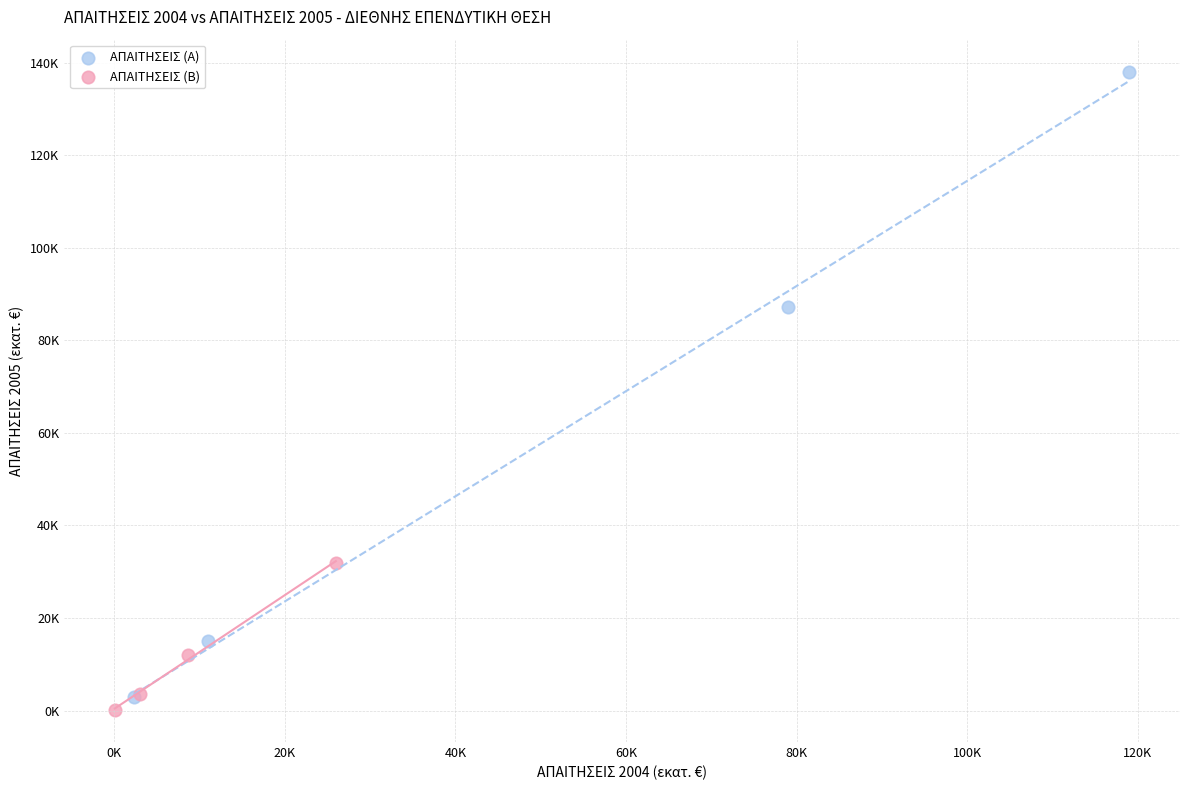

Which series contains the lowest Y value?

ΑΠΑΙΤΗΣΕΙΣ (B)